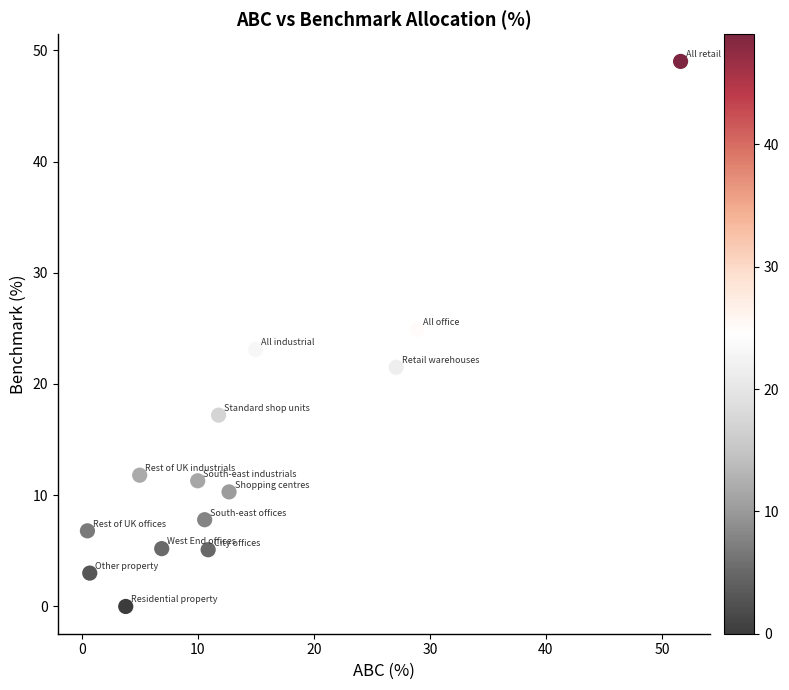

What is the range of Y values (max minus min)?

49.0